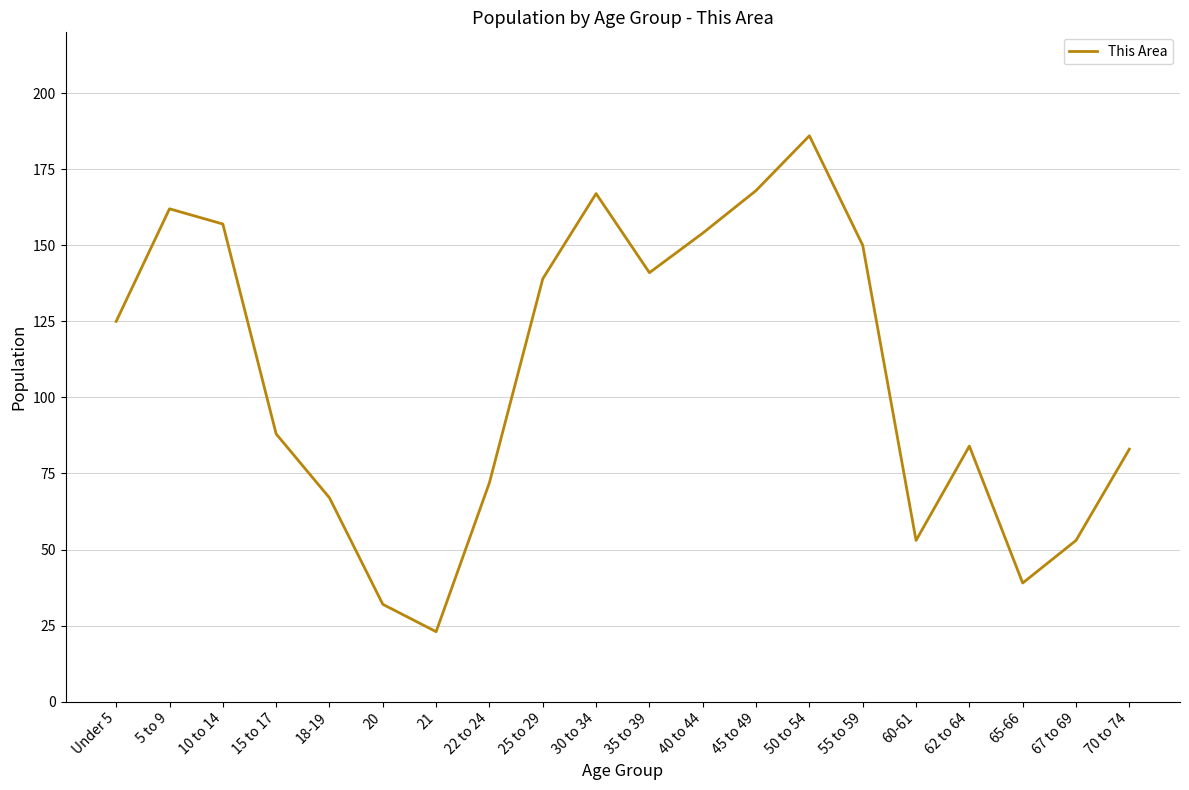

Between 67 to 69 and 50 to 54, which is larger?

50 to 54